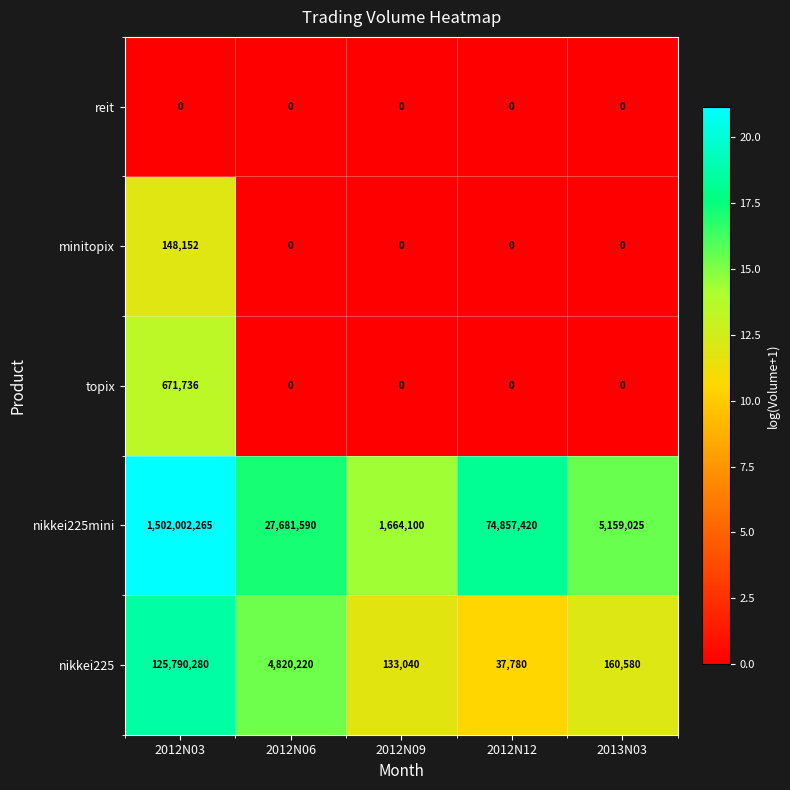

What is the average value of the topix series?

134347